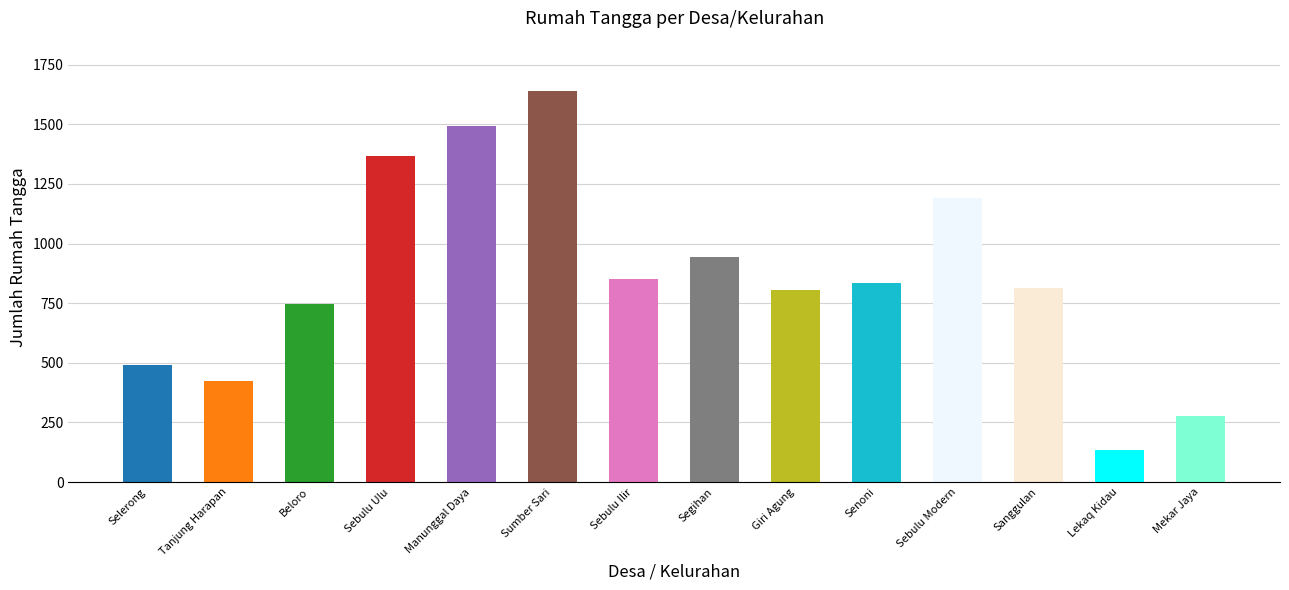

What is the sum of all values?

12010